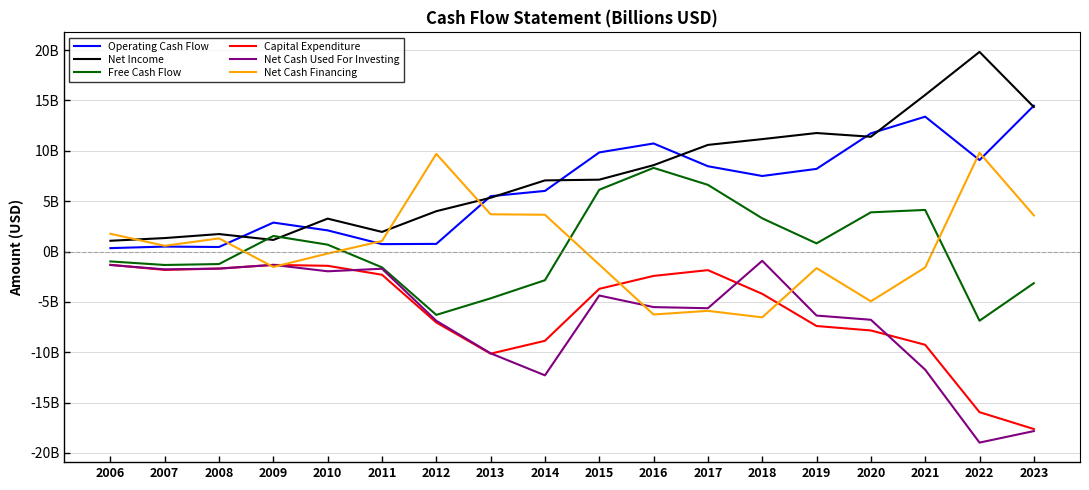

Does the chart have visible grid lines?

Yes